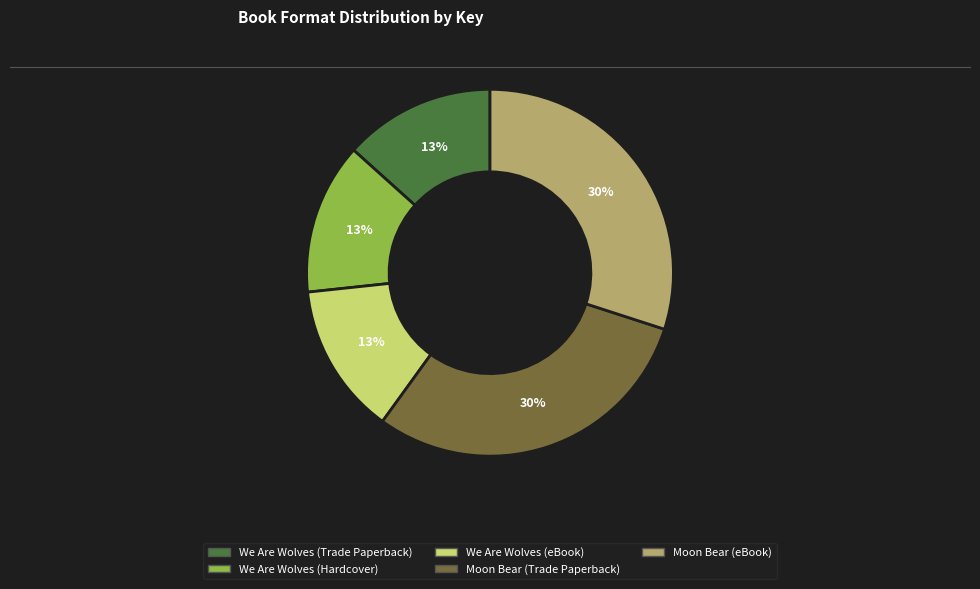

To the nearest percent, what is the difference between the Moon Bear (Trade Paperback) and We Are Wolves (Hardcover) slice percentages?

17%